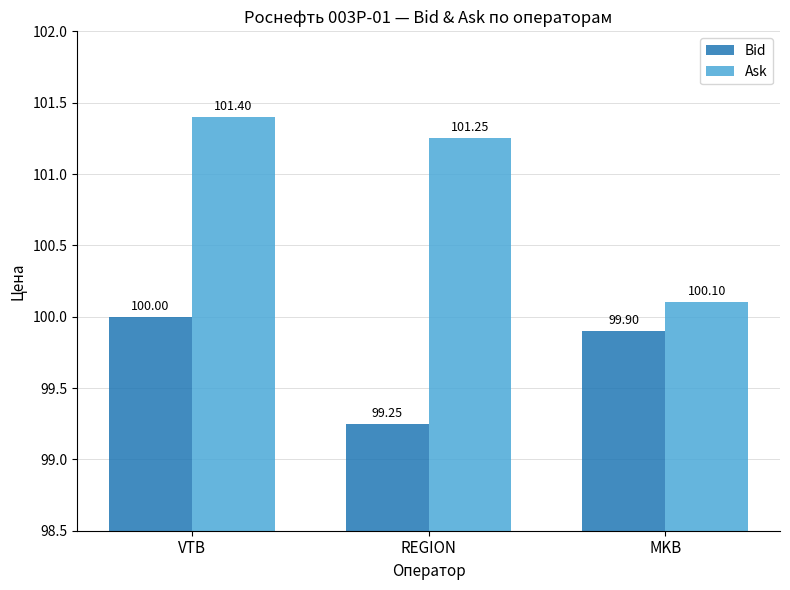

How many bars are there in each group?

2